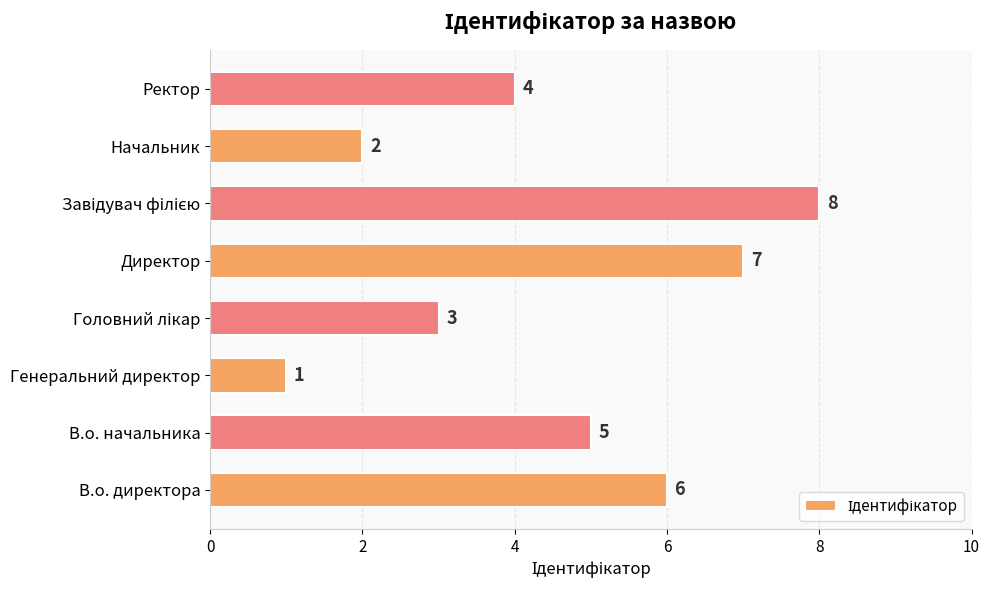

What is the sum of all values?

36